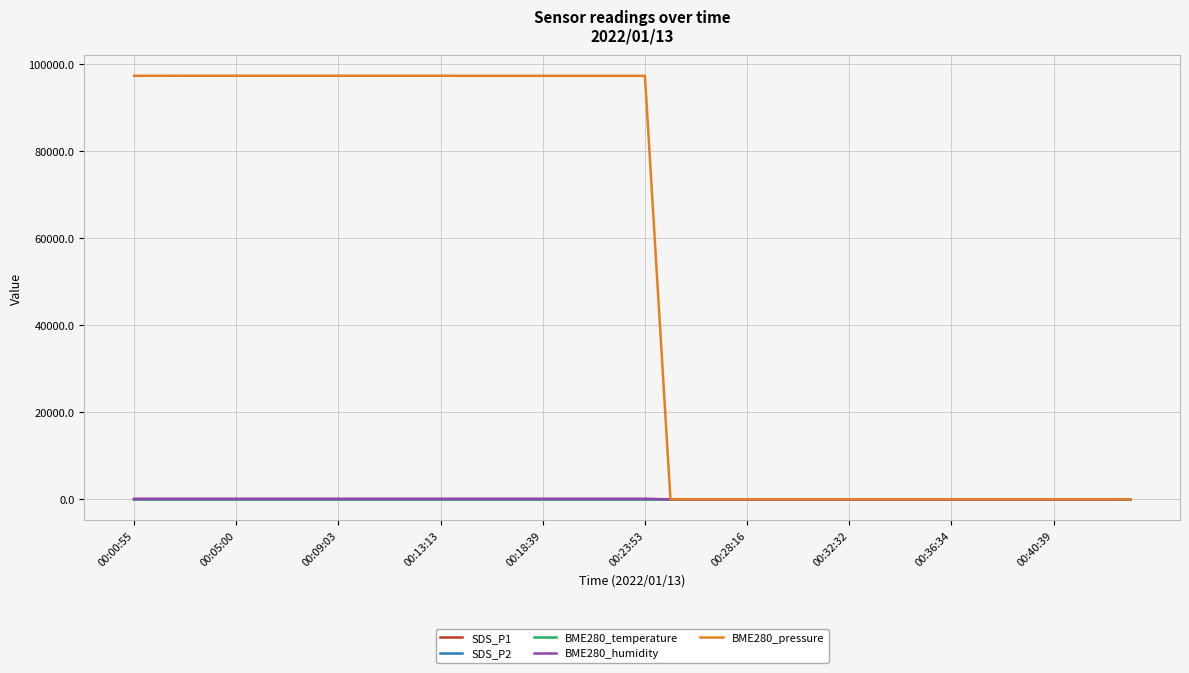

Which series has the largest total across all categories?

BME280_pressure